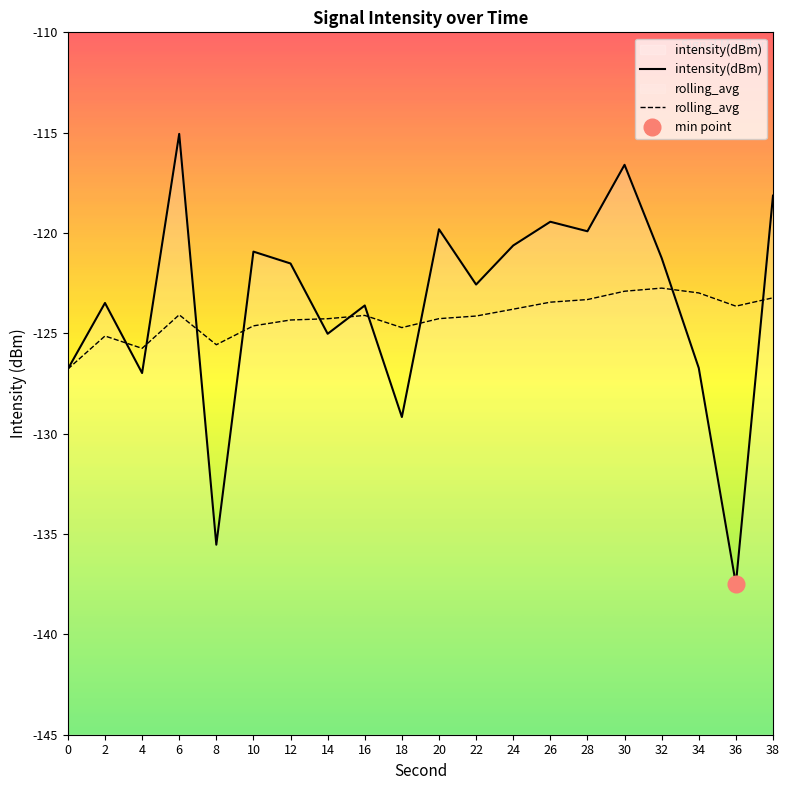

What is the difference between the maximum and second lowest values in the rolling_avg series?

3.0